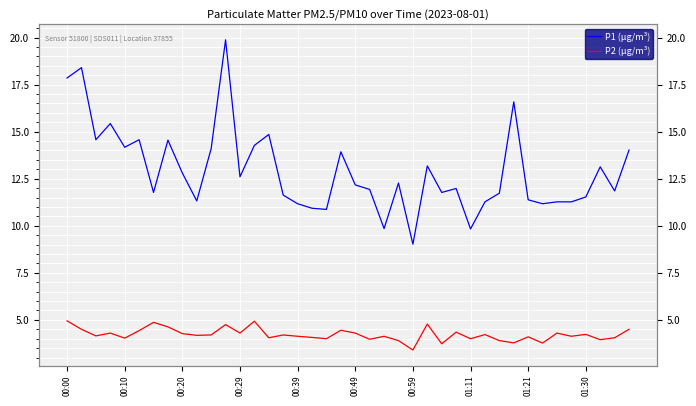

Which has a higher value, 00:39 or 18?

00:39